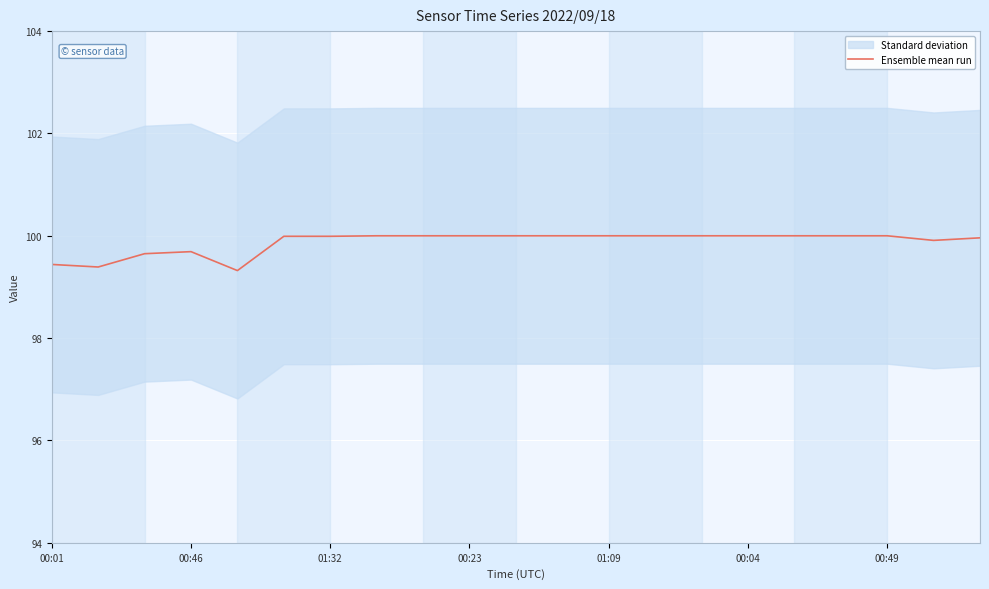

What is the ratio of the value at 20 to the value at 14?

1.0